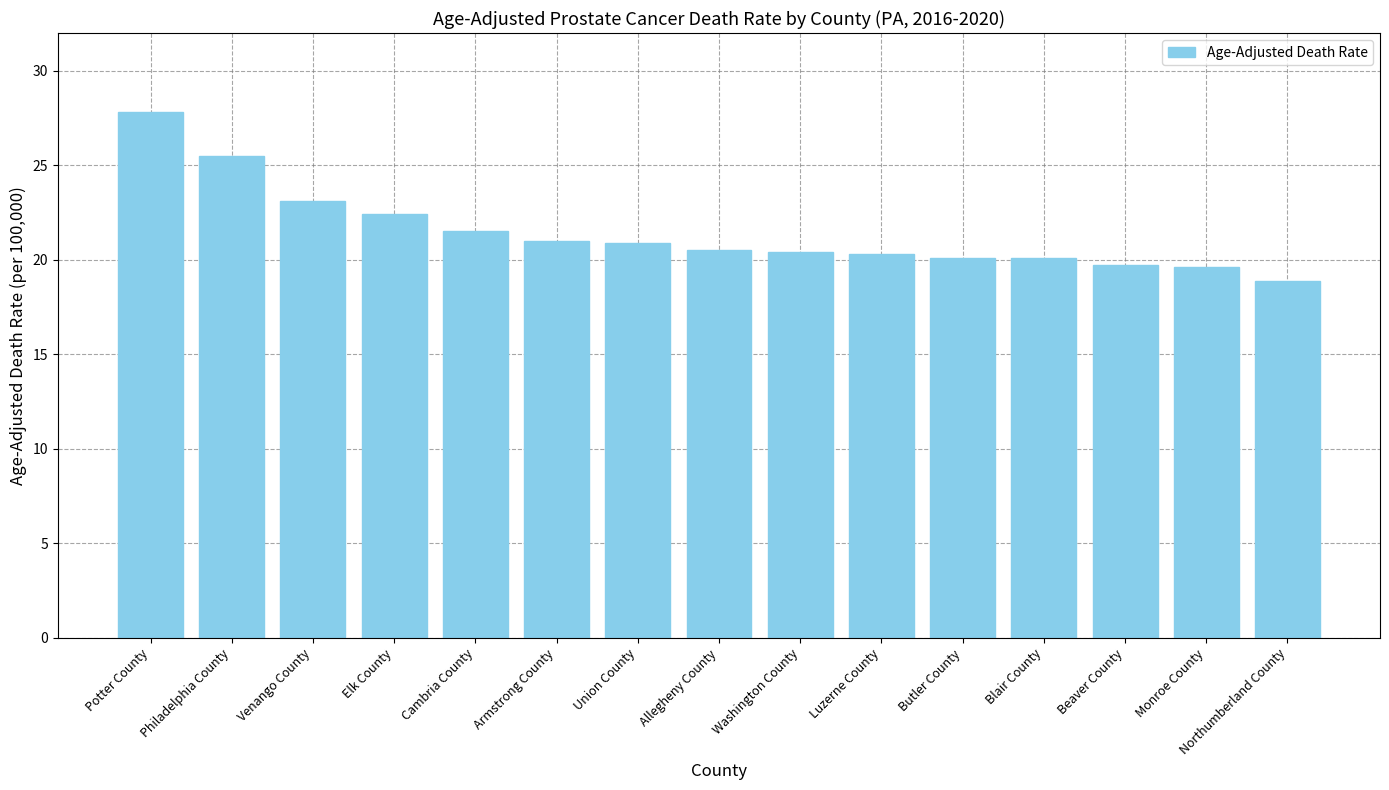

What is the change in value from Allegheny County to Northumberland County?

-1.6